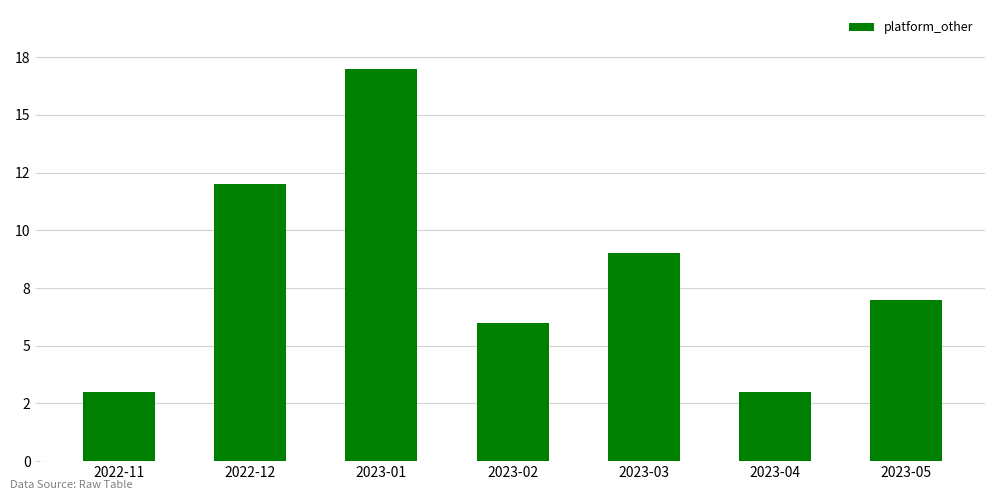

Does the chart contain stacked bars?

No